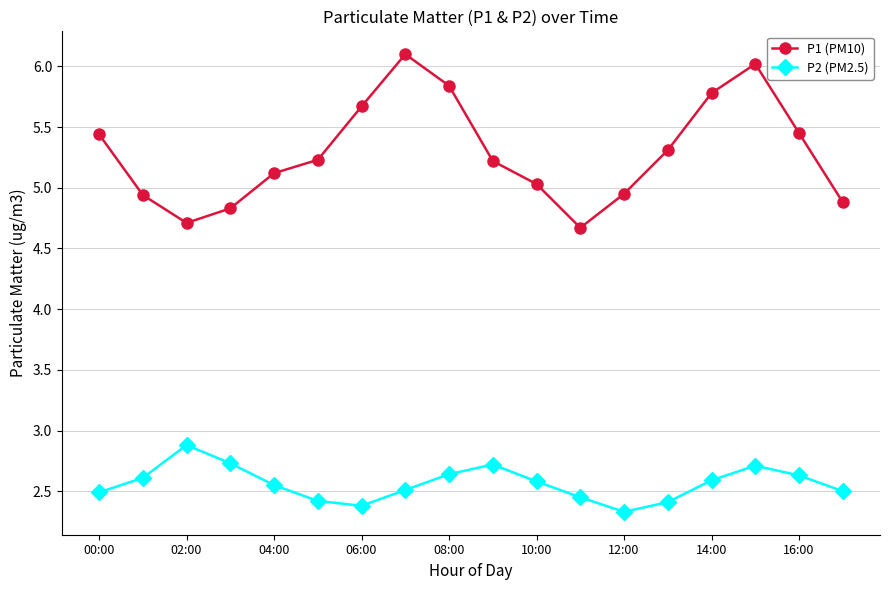

How many interior local valleys does the P1 (PM10) series have?

2